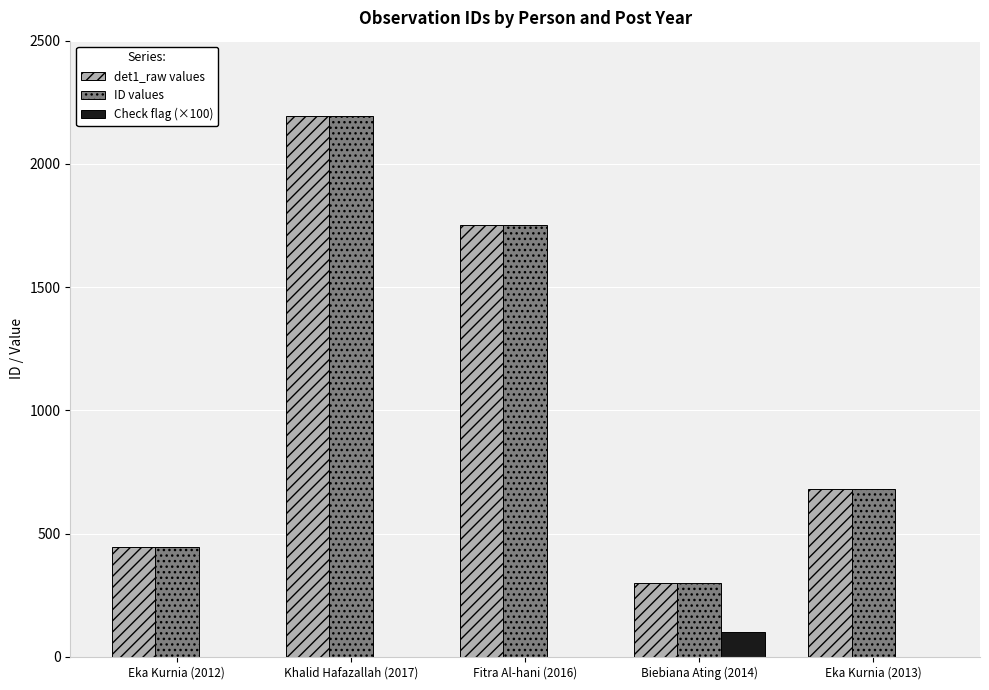

At which label is det1_raw values closest to 1247?

Fitra Al-hani (2016)